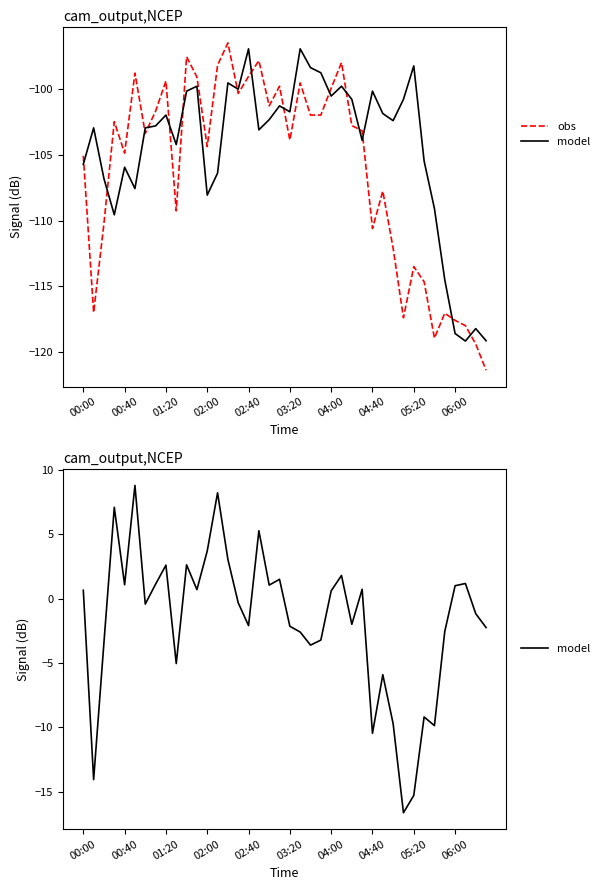

What is the minimum value shown in the chart?

-121.4